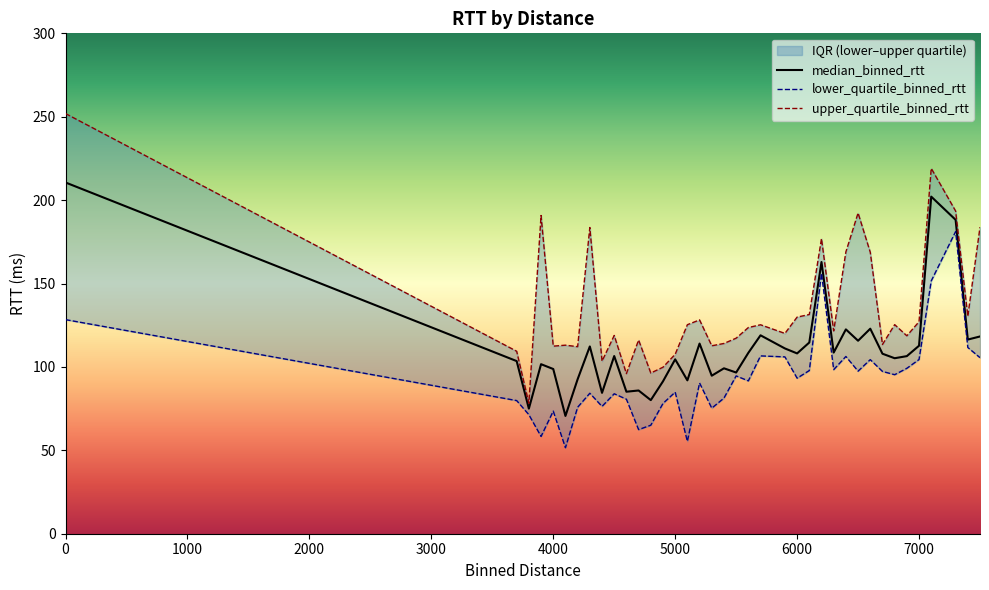

The median_binned_rtt series shows 210.6 at 0. True or false?

True